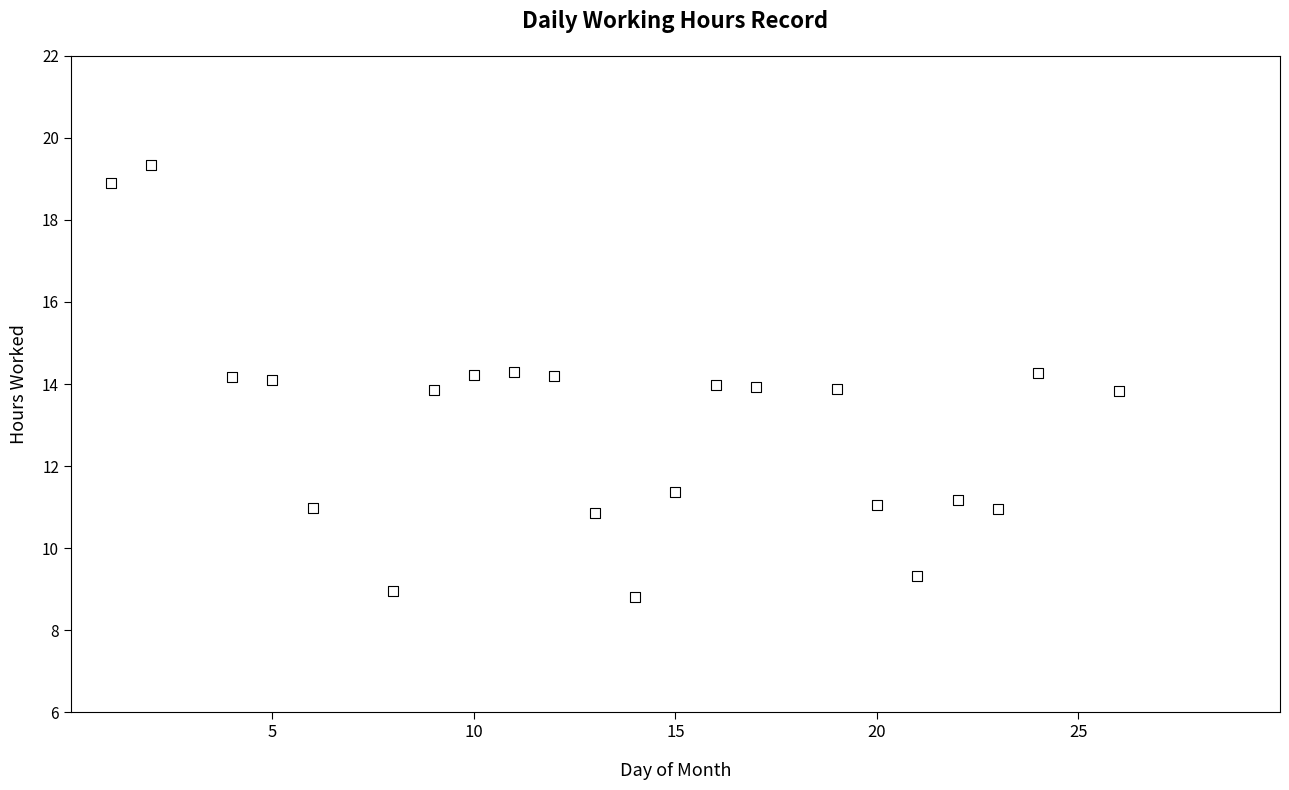

What is the range of Y values (max minus min)?

10.5